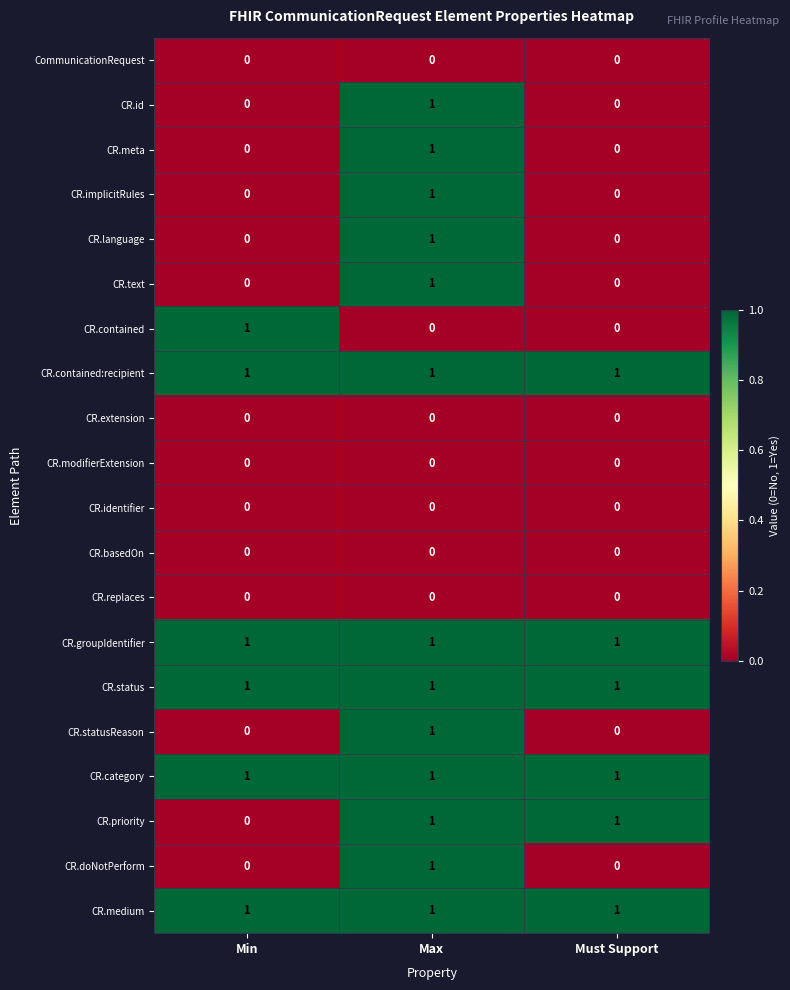

The CR.language series shows 0 at Min. True or false?

True